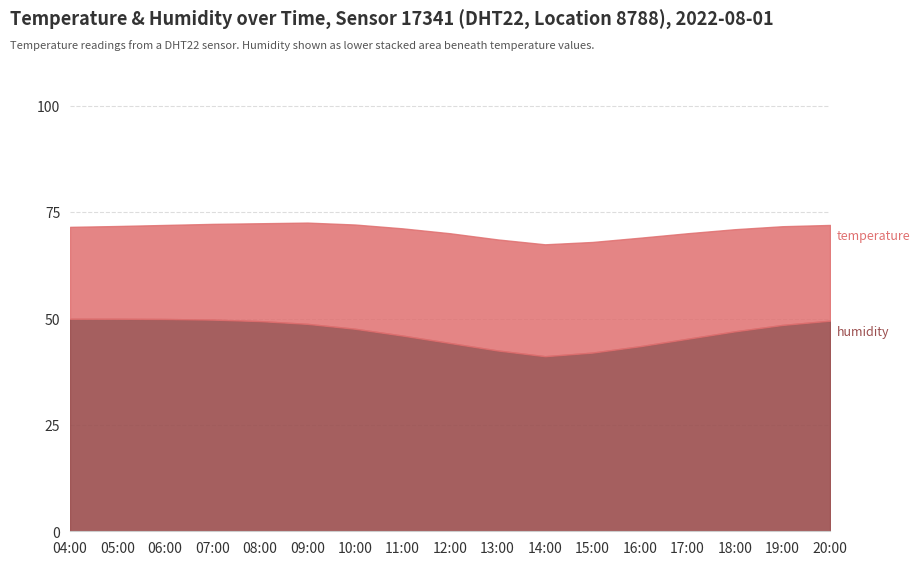

True or false: there are more than 2 points higher than both neighbors.

False